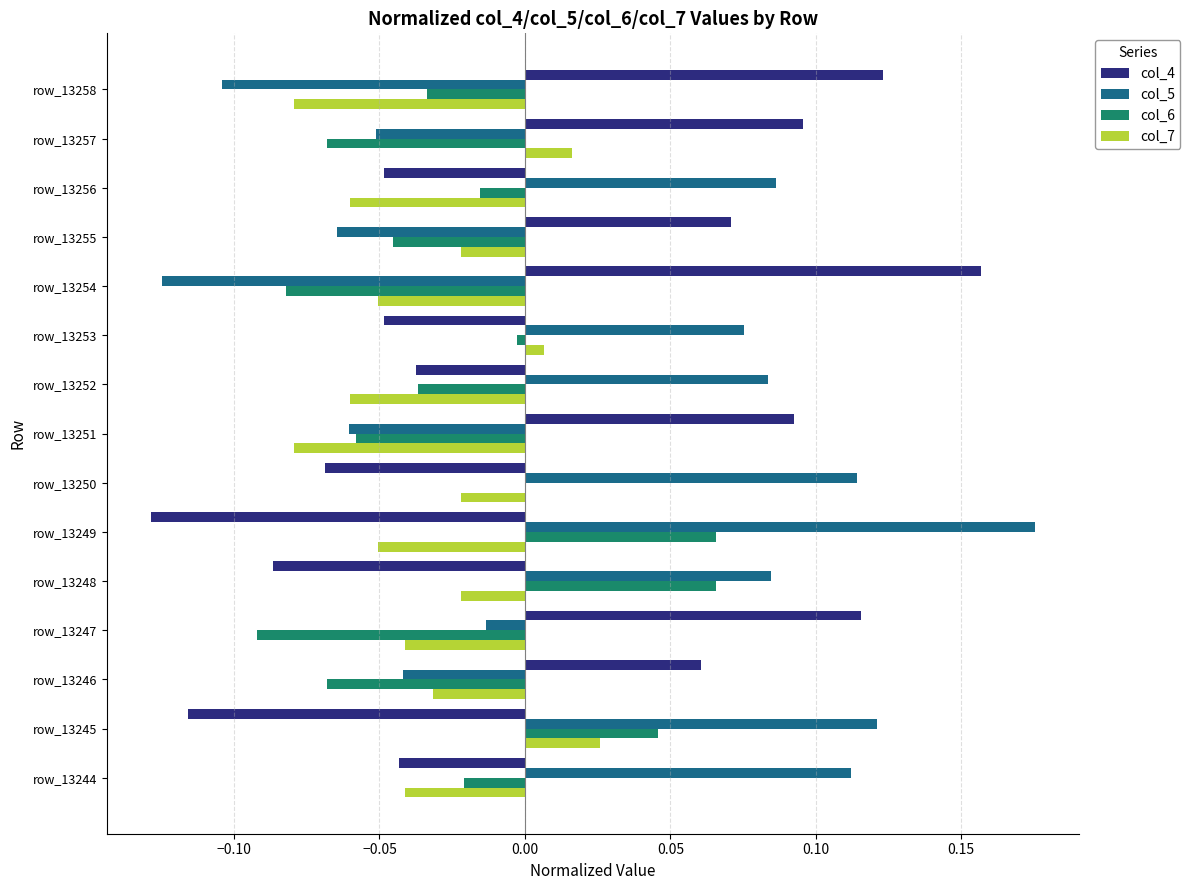

Which category has the highest value across all series?

row_13249